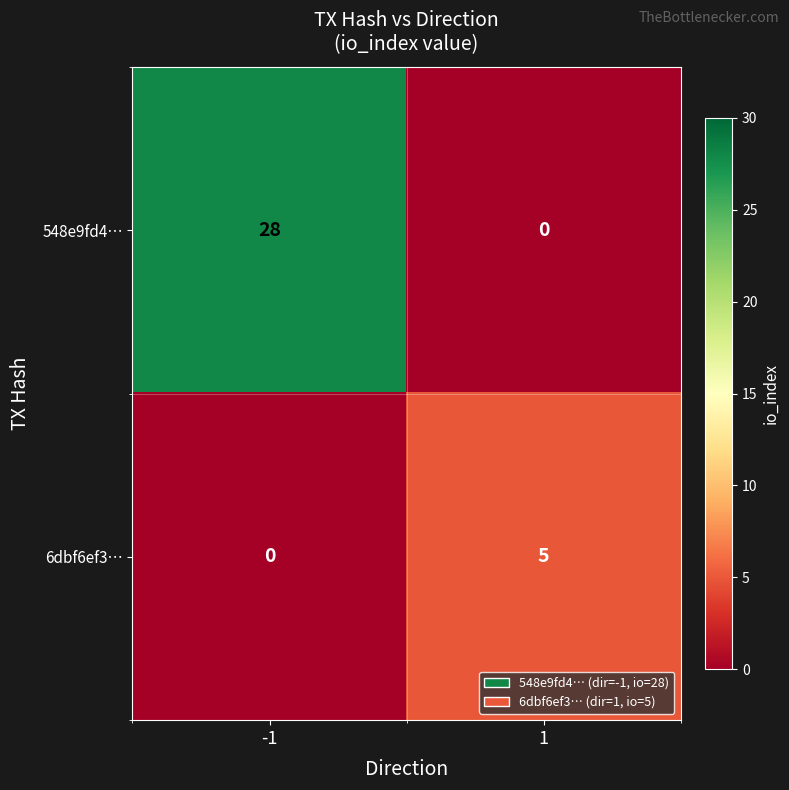

What is the sum of the 548e9fd4… values at -1 and 1?

28